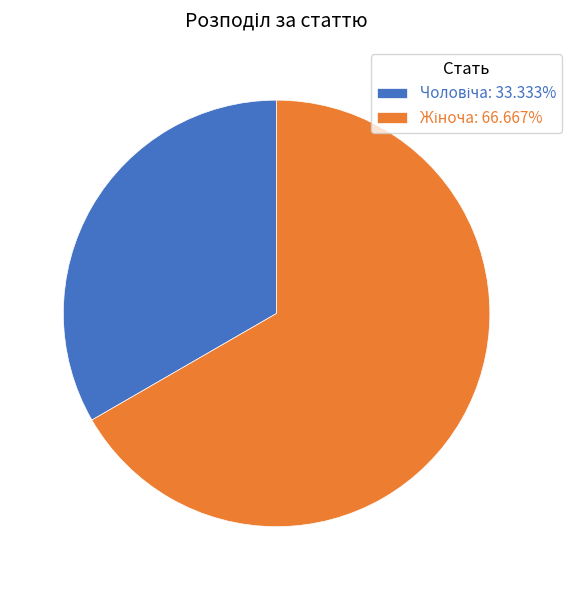

Is there a majority slice in this chart?

Yes